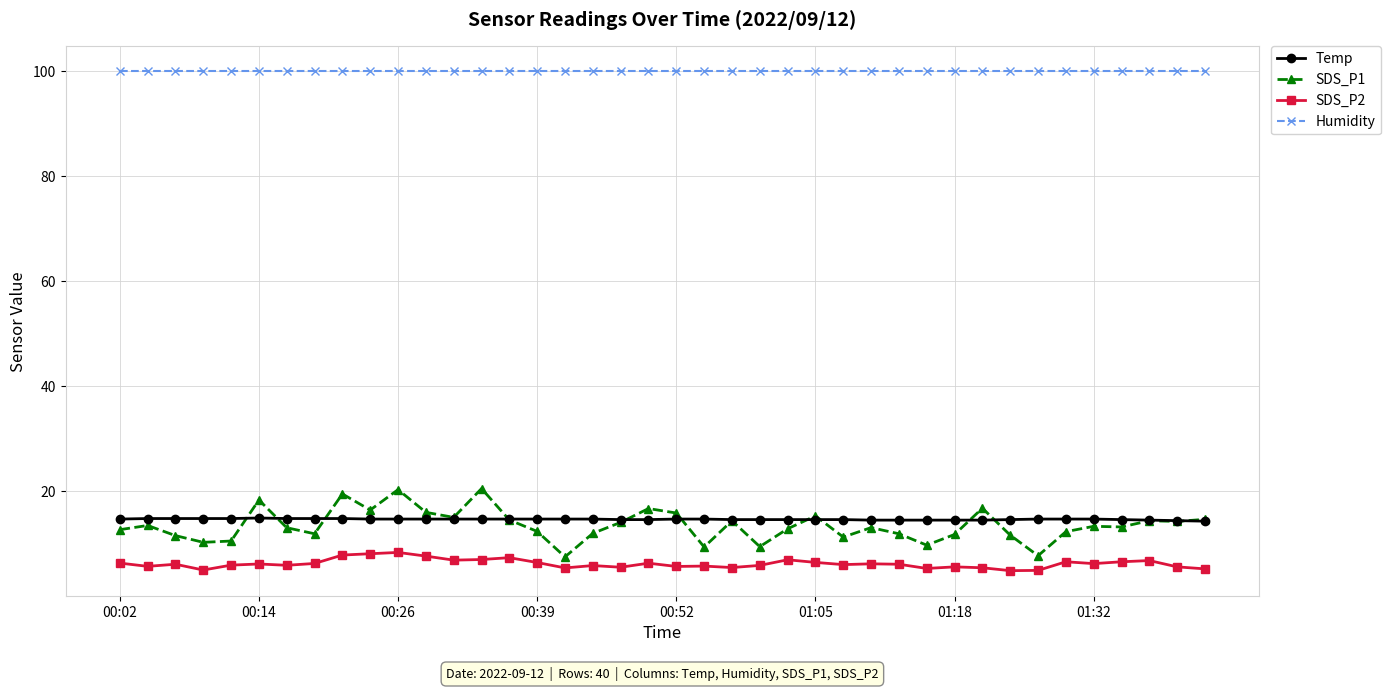

Which series has the largest range (max minus min)?

SDS_P1